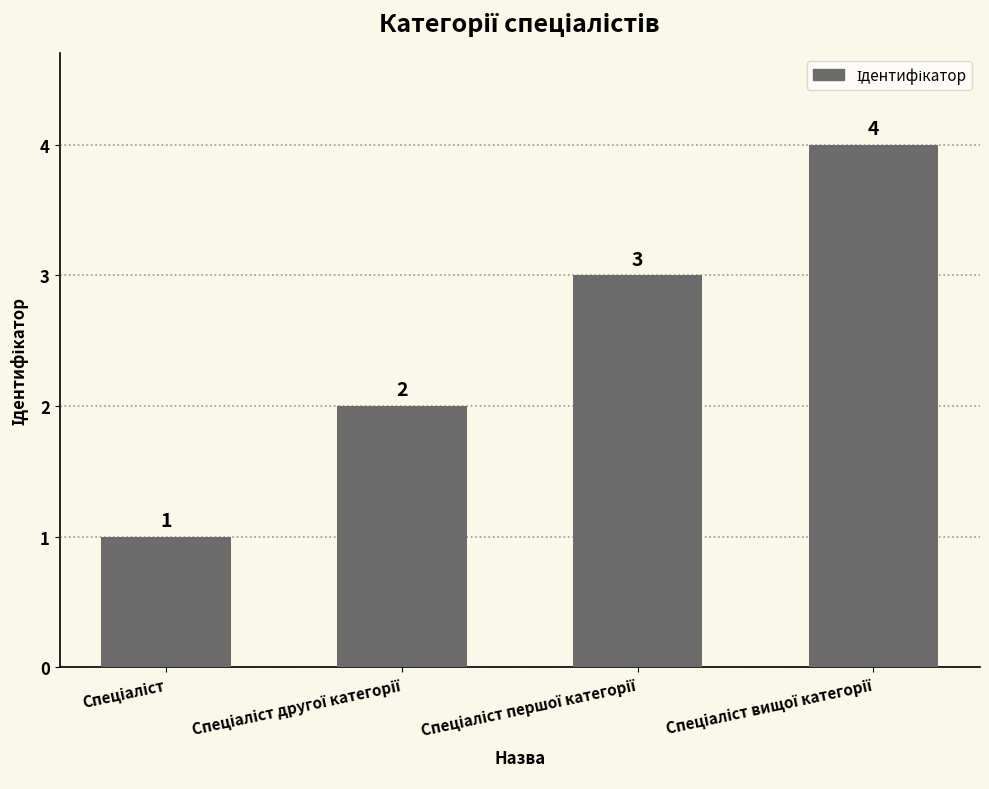

How many values are between 2 and 4?

3